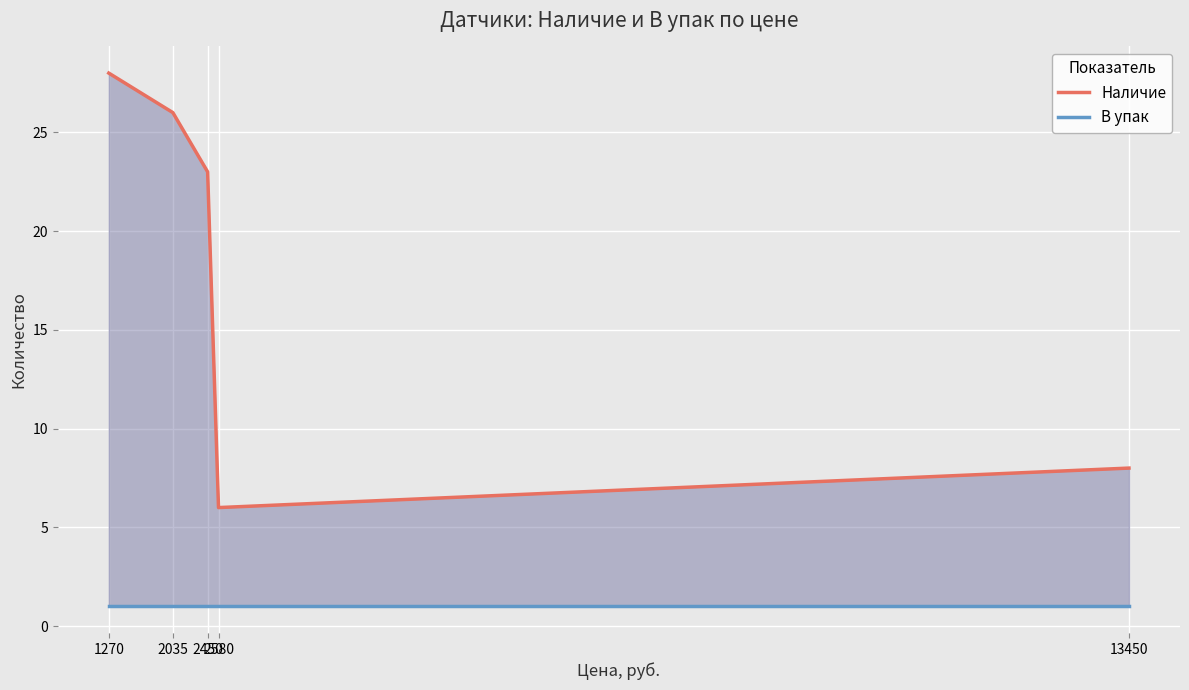

In Наличие, how many points are lower than both neighbors (excluding endpoints)?

1